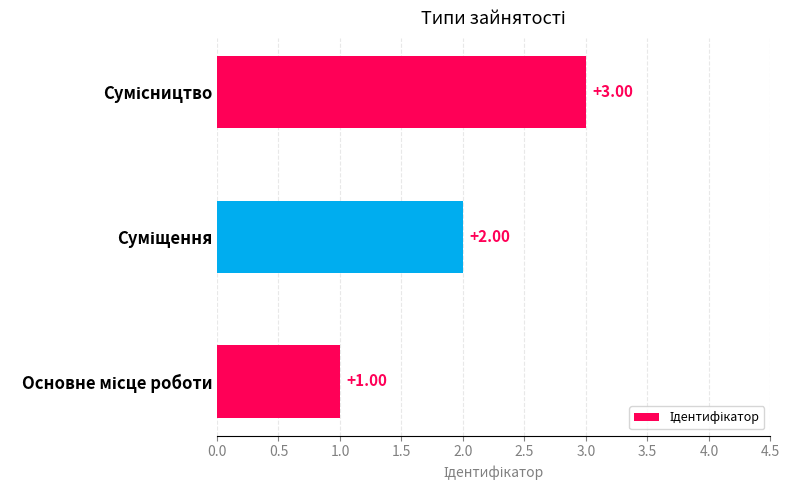

What is the smallest value displayed?

1